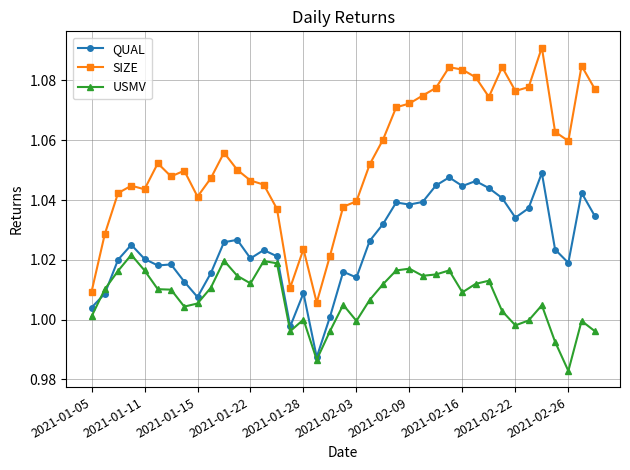

List the series in order of their peak value, highest first.

SIZE, QUAL, USMV